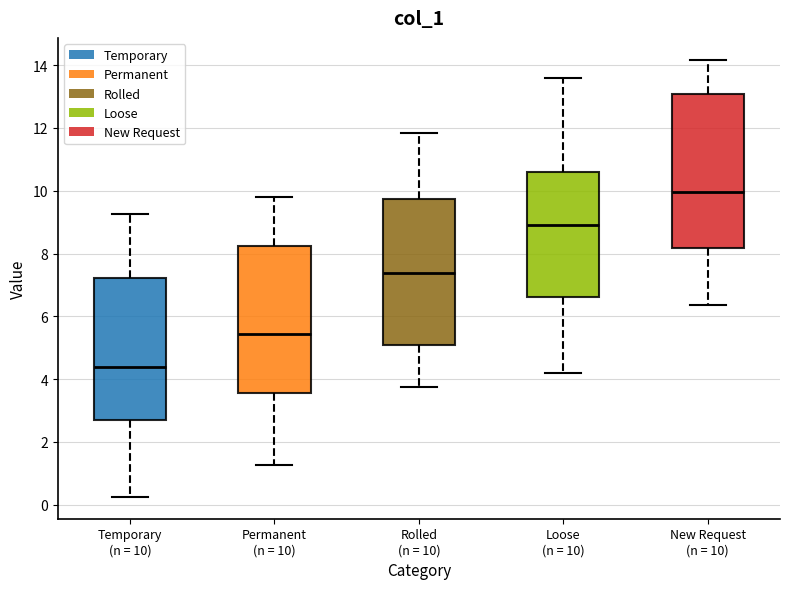

Reading left to right, transcribe this box plot: for each box, give where its median line is, the range the box spans, and where its two whiskers end, as read against the y-axis. The values are not printed on the chart, so give them approximately, as read against the axis.

Temporary (n = 10): median 4.4, box 2.6 to 7.2, whiskers 0.2 to 9.2
Permanent (n = 10): median 5.4, box 3.6 to 8.2, whiskers 1.2 to 9.8
Rolled (n = 10): median 7.4, box 5.0 to 9.8, whiskers 3.8 to 11.8
Loose (n = 10): median 9.0, box 6.6 to 10.6, whiskers 4.2 to 13.6
New Request (n = 10): median 10.0, box 8.2 to 13.0, whiskers 6.4 to 14.2